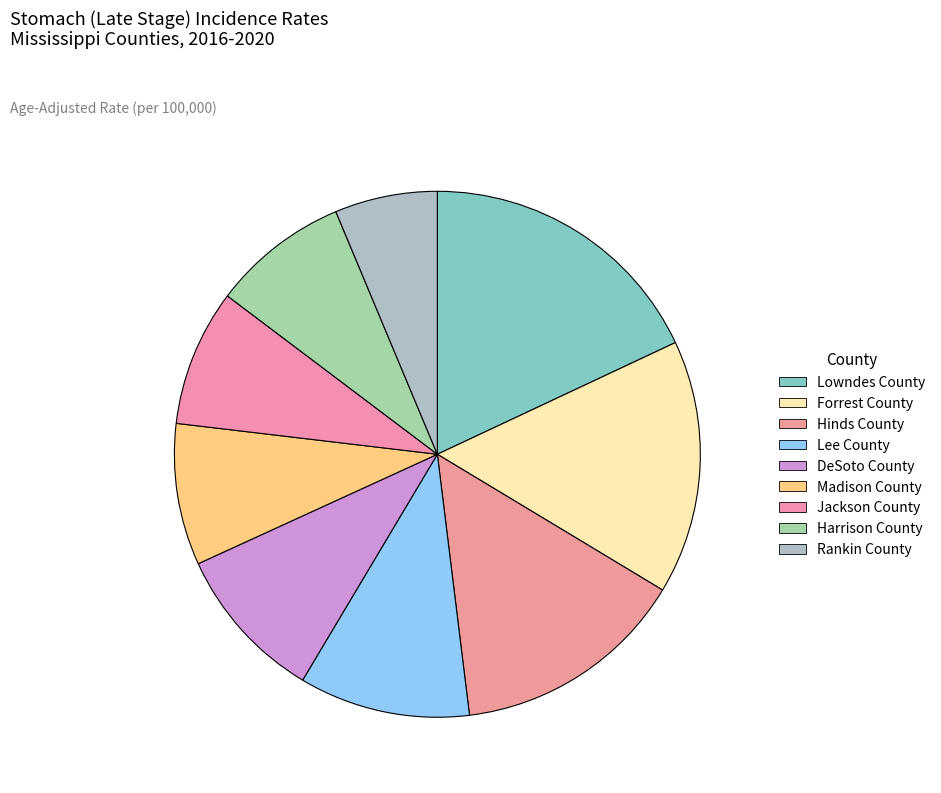

To the nearest percent, what portion does Forrest County represent?

16%